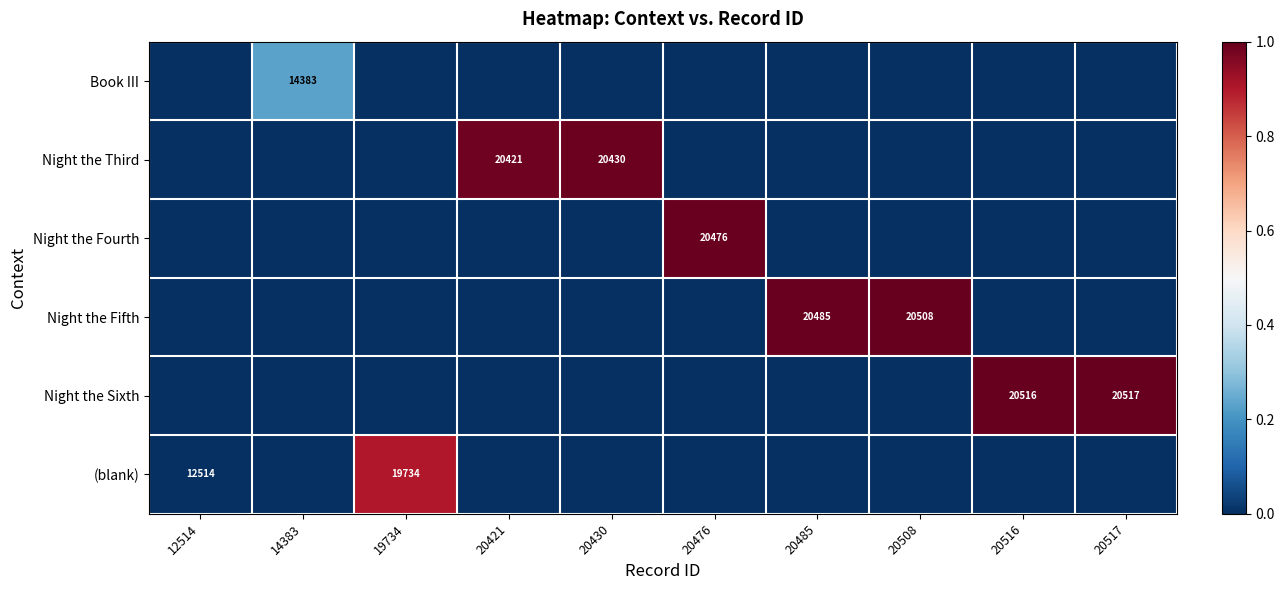

The value of Night the Third at 20421 is 35226. True or false?

False